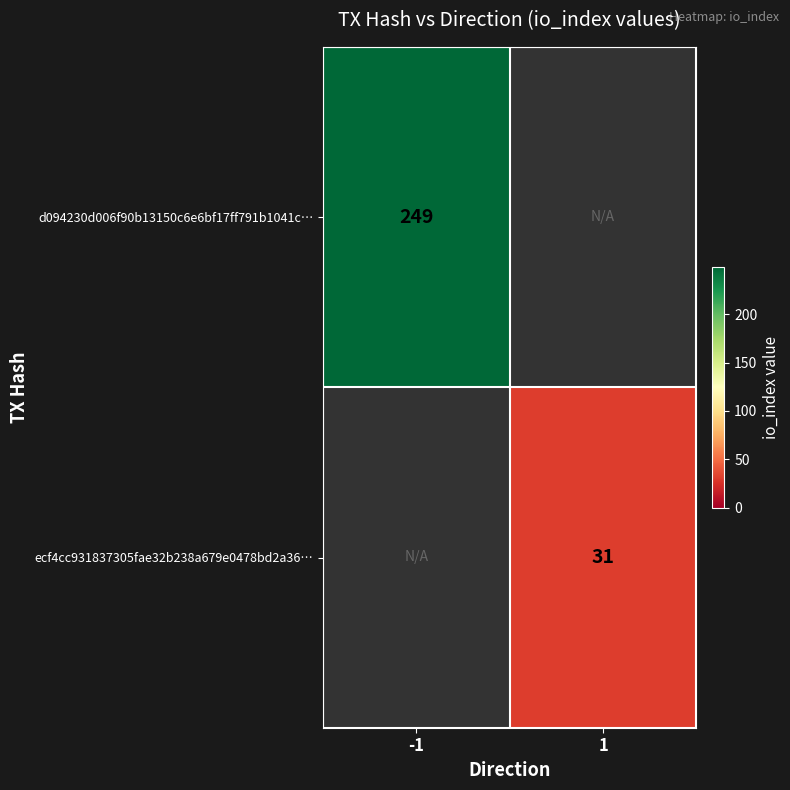

Between 1 and -1, which is larger?

-1